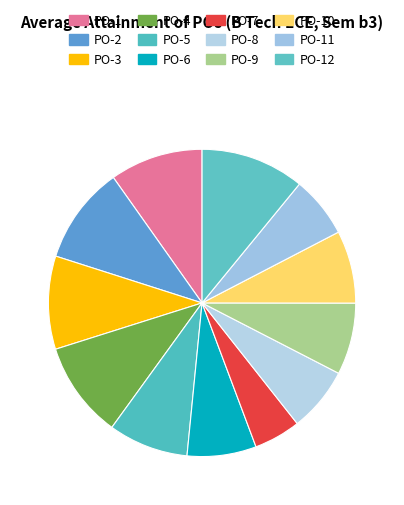

To the nearest percent, what is the difference between the largest and smallest slice percentages?

6%